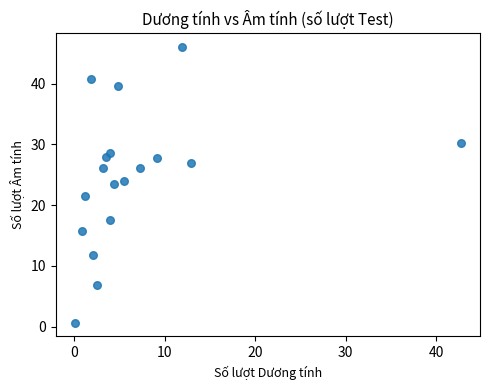

What is the range of X values (max minus min)?

42.6